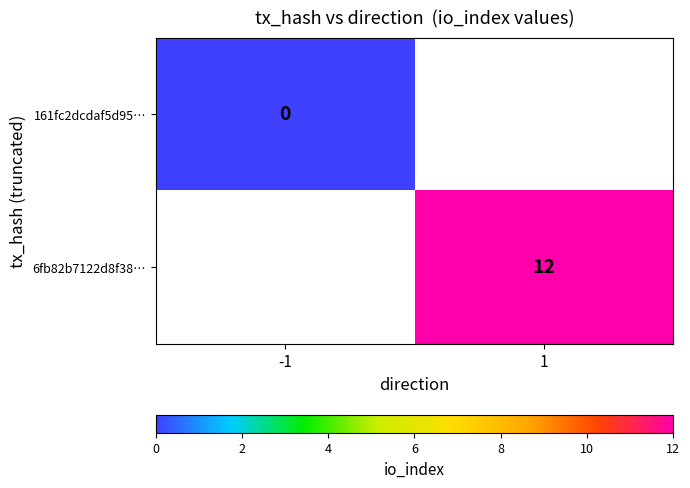

The 6fb82b7122d8f38… series shows 12 at 1. True or false?

True